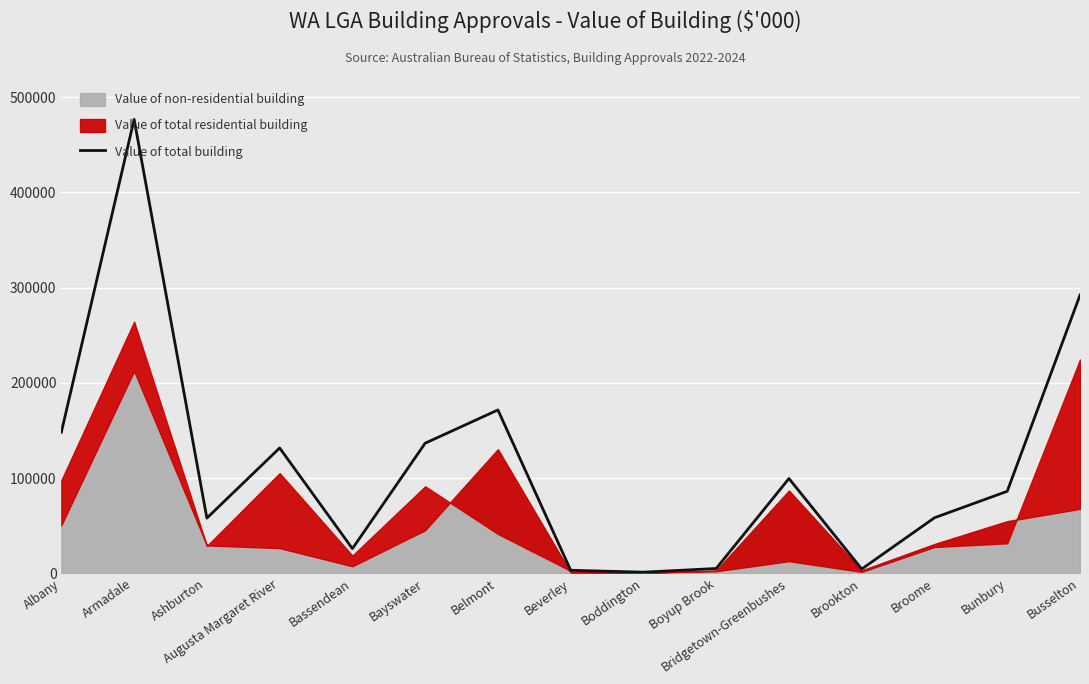

What is the change in value from Bassendean to Busselton?

+266347.6